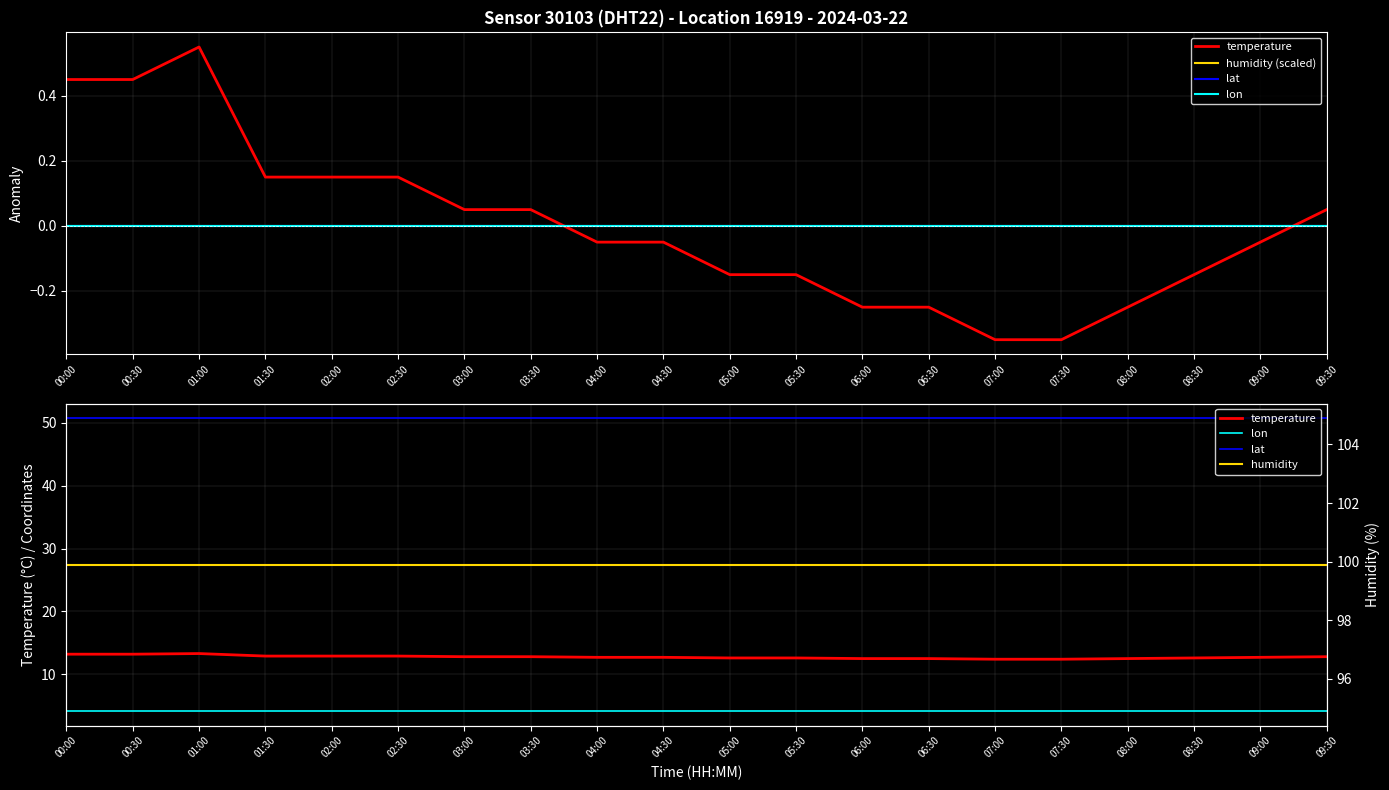

What is the maximum value for humidity?

99.9